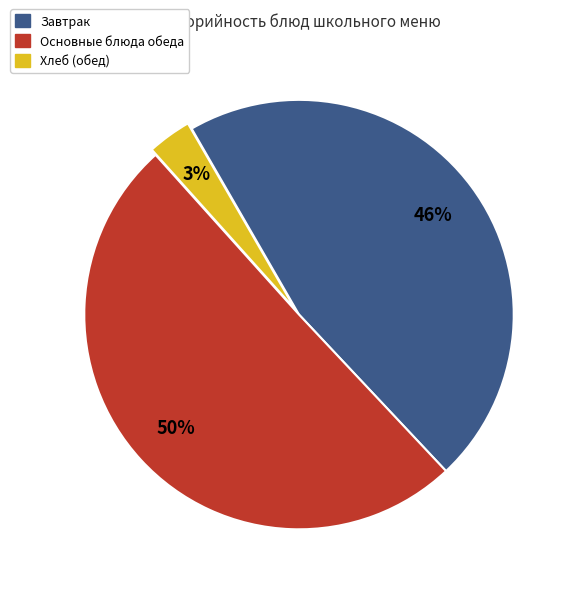

To the nearest percent, what is the difference between the largest and smallest slice percentages?

47%